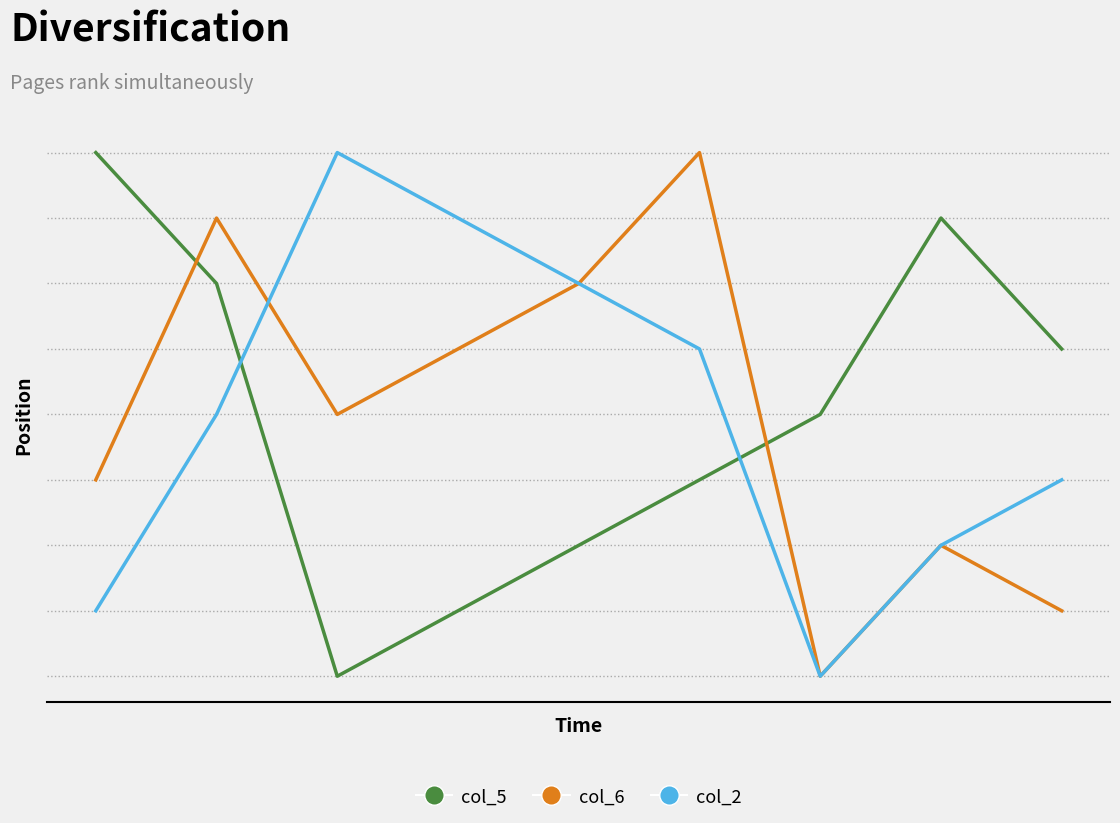

Which series has the largest total across all categories?

col_5